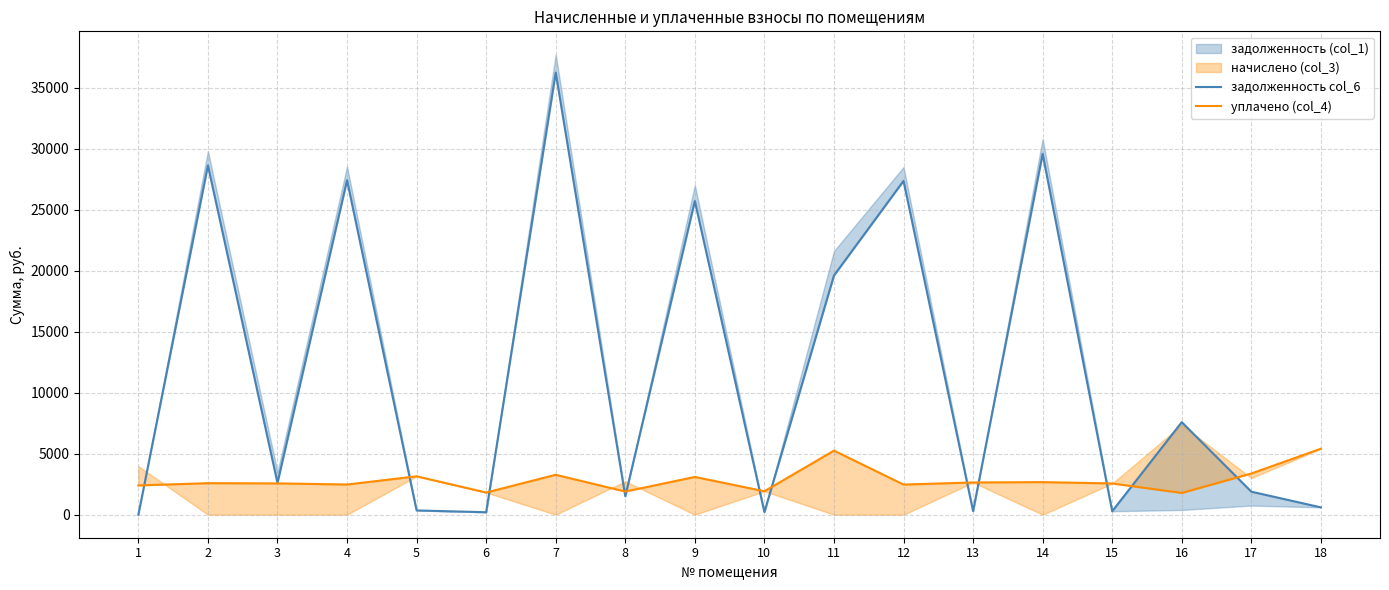

At which category is the sum across all series the highest?

7